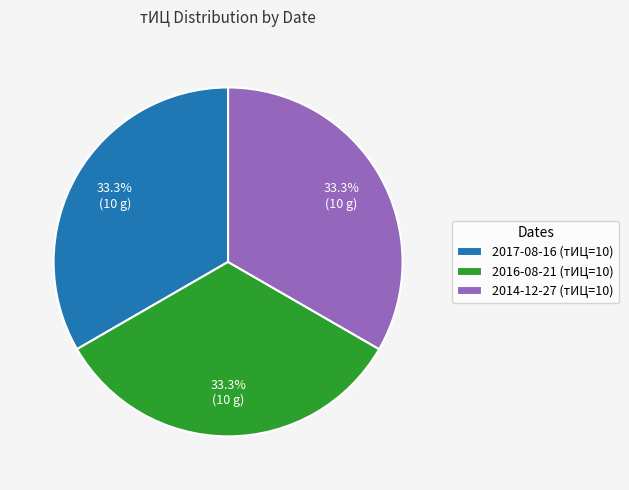

Count the number of slices in the pie.

3